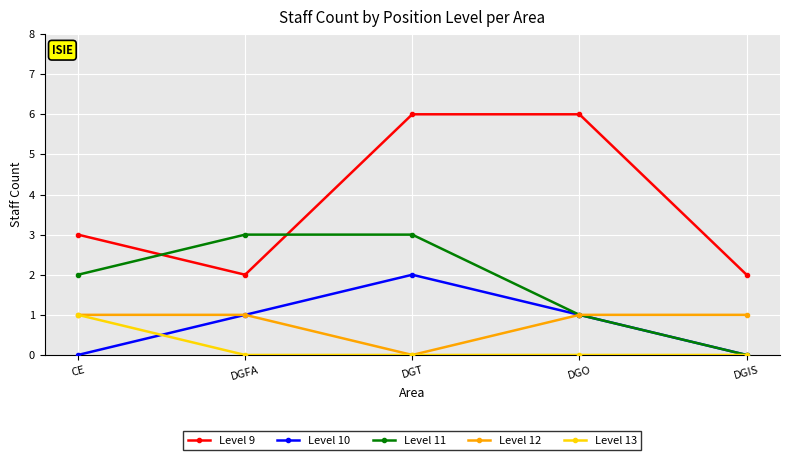

How many data points in Level 10 are less than 1?

2